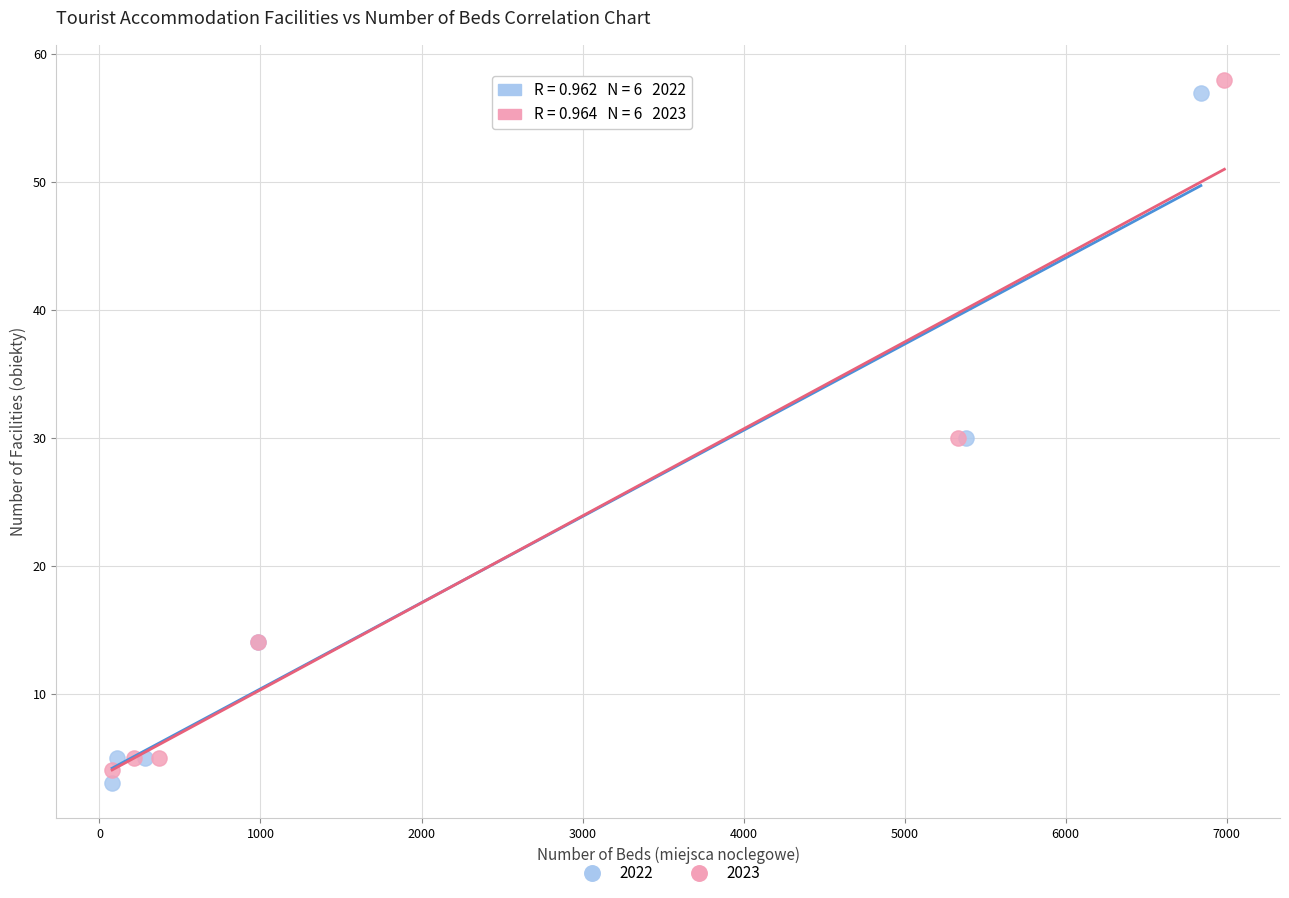

Which series contains the highest Y value?

2023